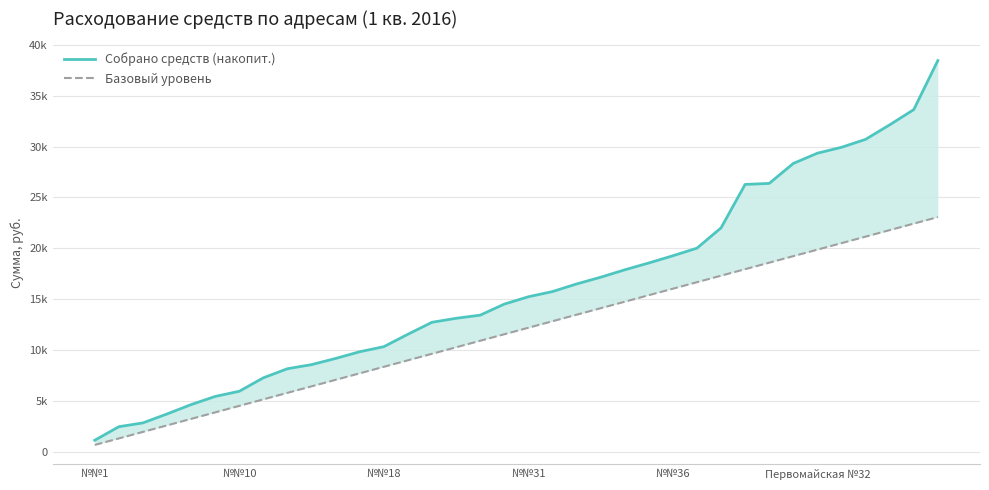

Which series has the largest total across all categories?

Собрано средств (накопит.)